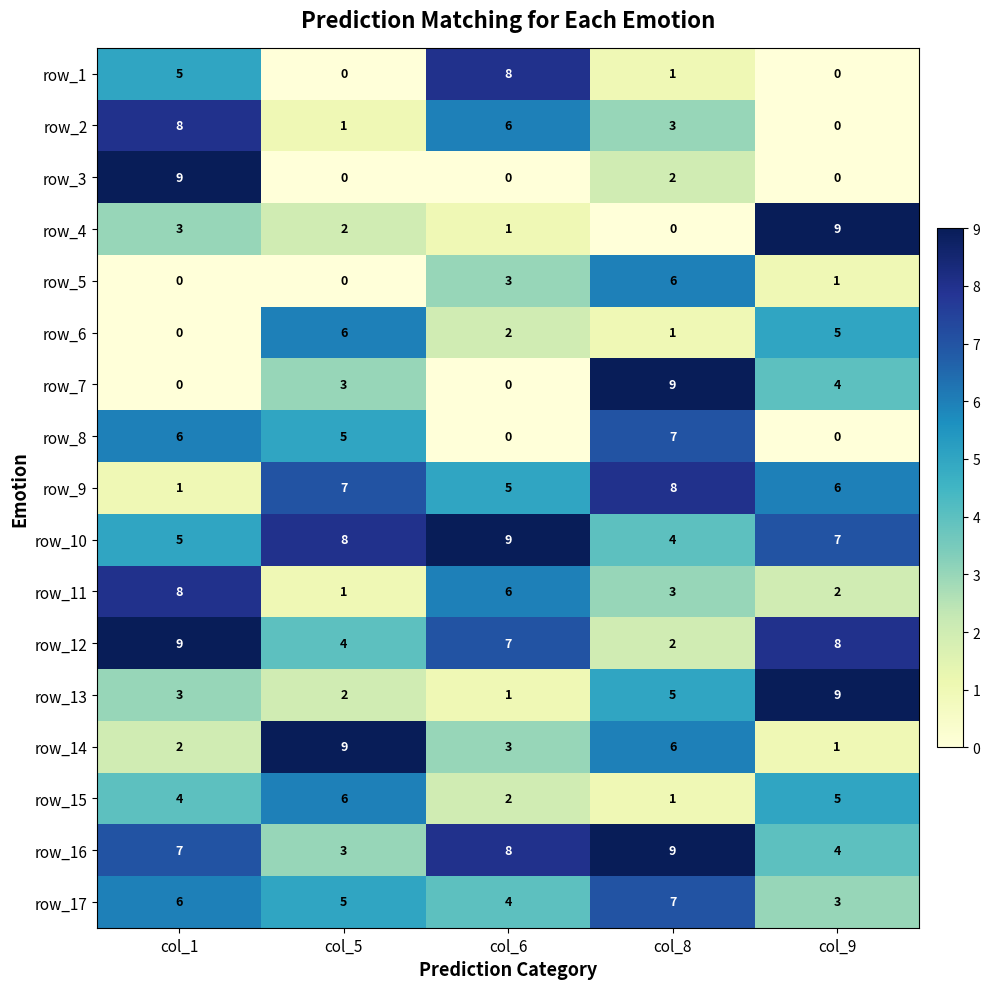

What is the difference between the highest and lowest values at col_5?

9